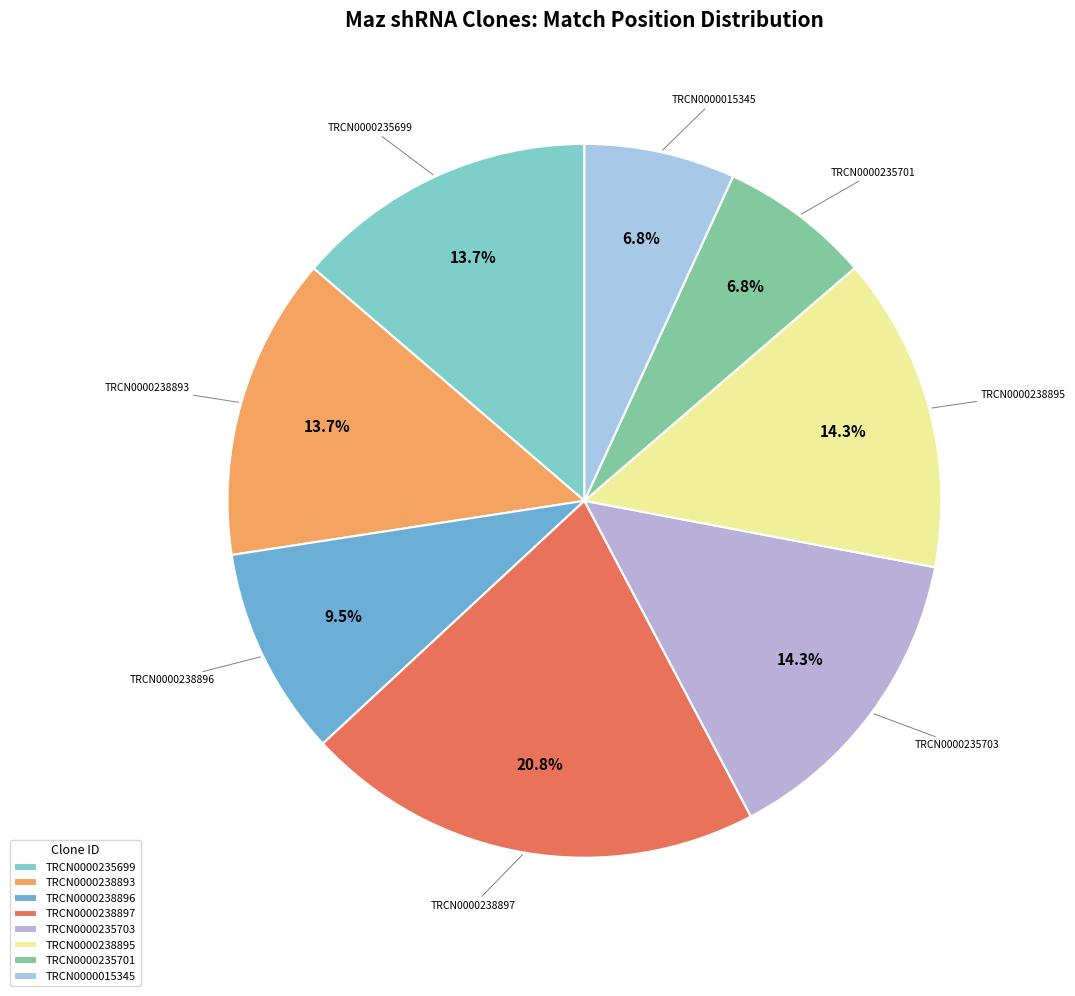

Which has a higher value, TRCN0000235703 or TRCN0000238893?

TRCN0000235703